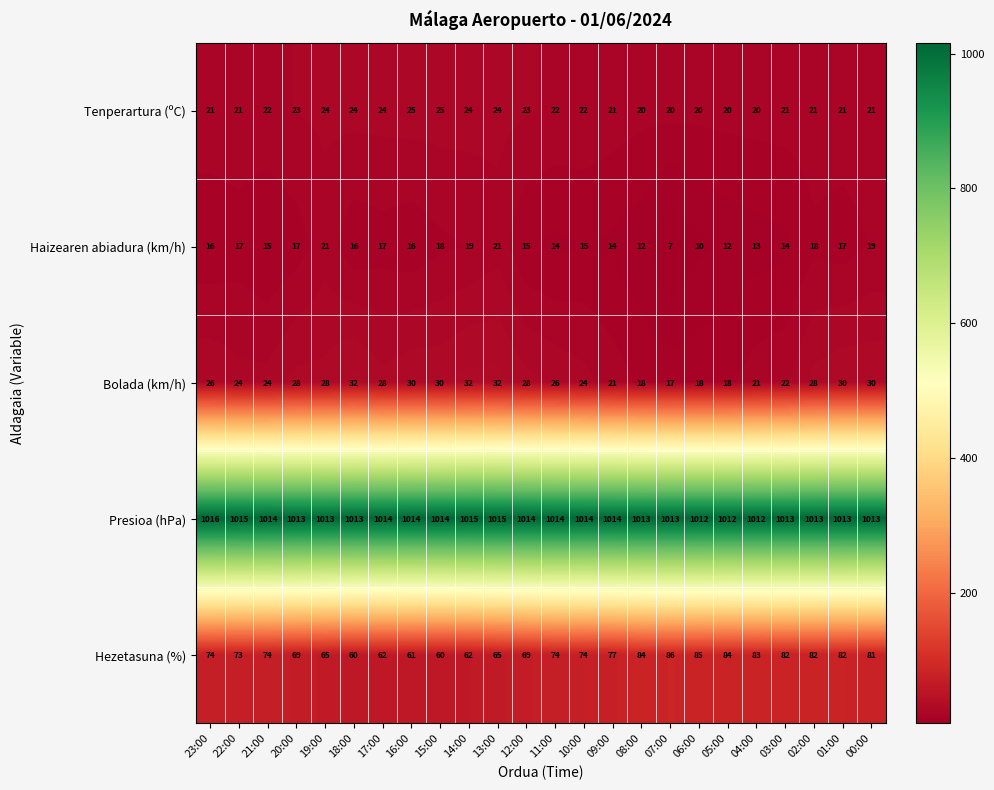

At which label is Hezetasuna (%) closest to 73?

22:00